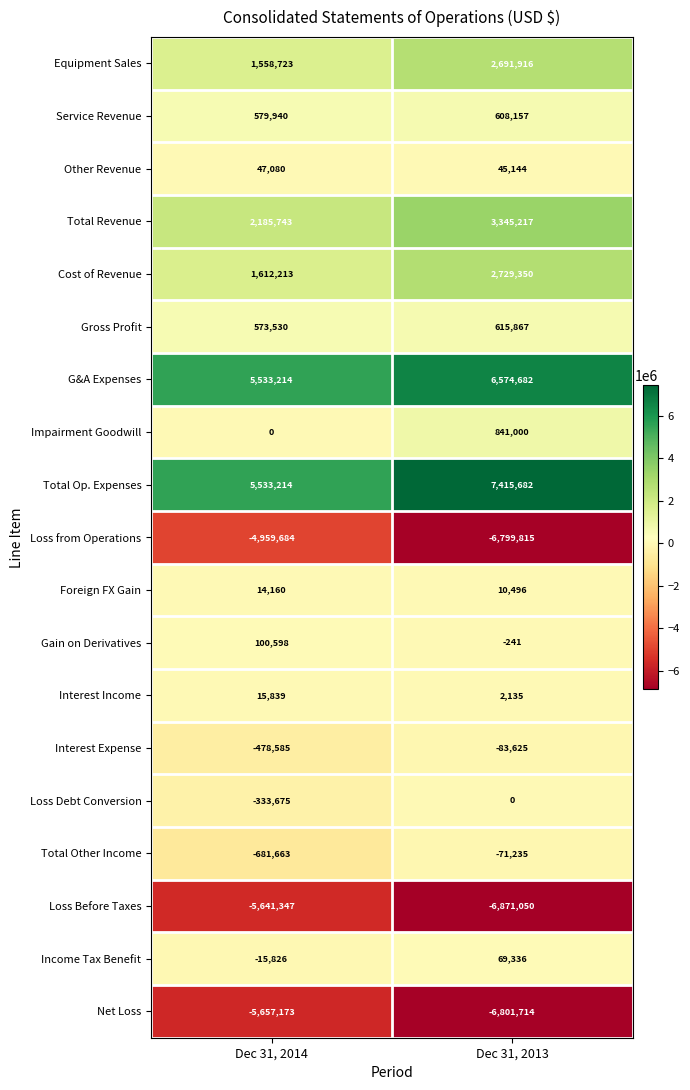

What is the difference between the maximum and minimum values in the Impairment Goodwill series?

841000